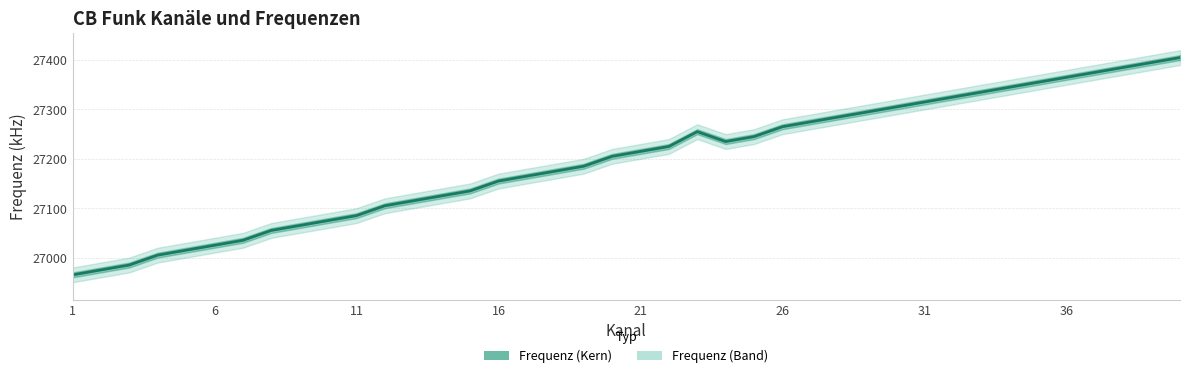

What is the sum of all values?

1087850